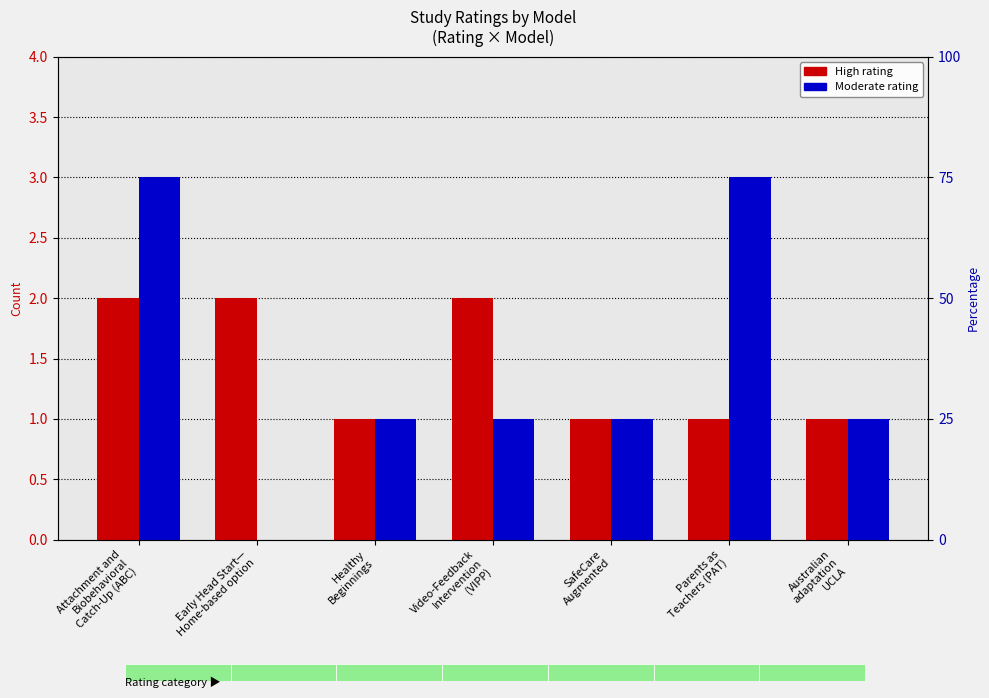

What is the approximate value of Moderate at Australian
adaptation
UCLA?

1